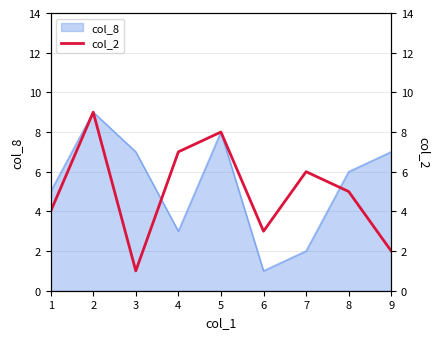

What is the difference between the maximum and minimum values?

8